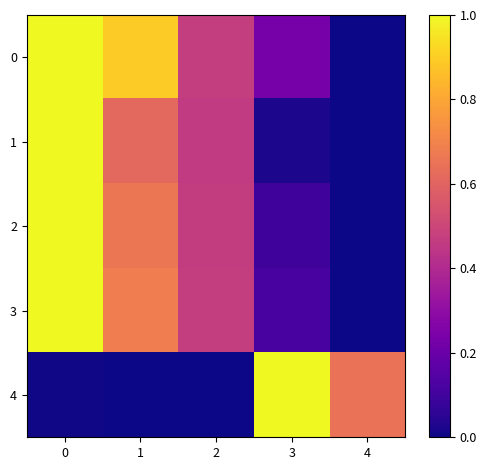

Which has a higher value, 4 or 3?

3